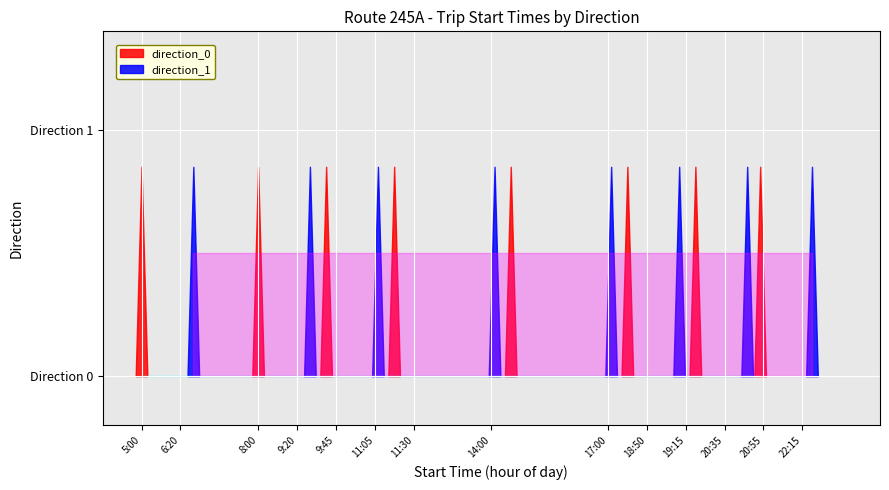

What is the greatest value displayed?

1